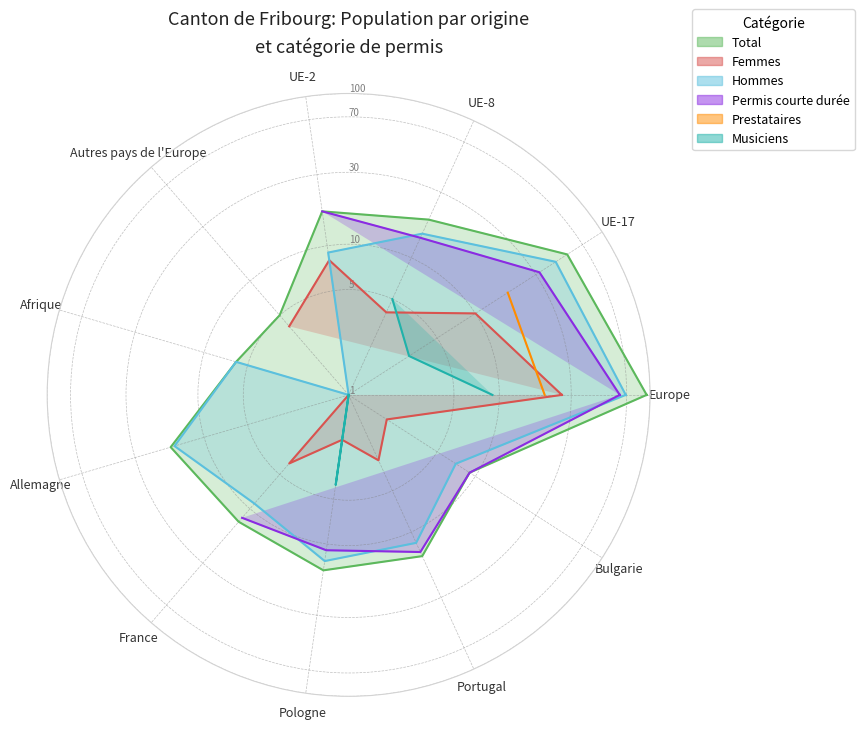

Between Afrique and Portugal, which series saw the biggest shift?

Permis courte durée